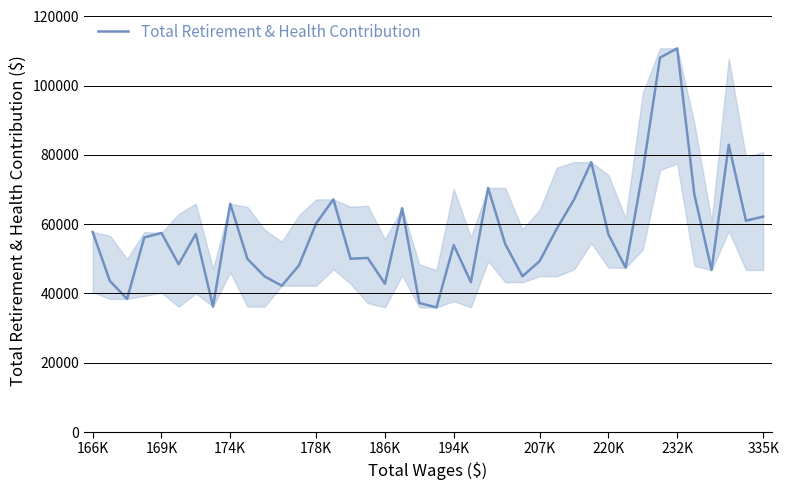

What is the minimum value shown in the chart?

35975